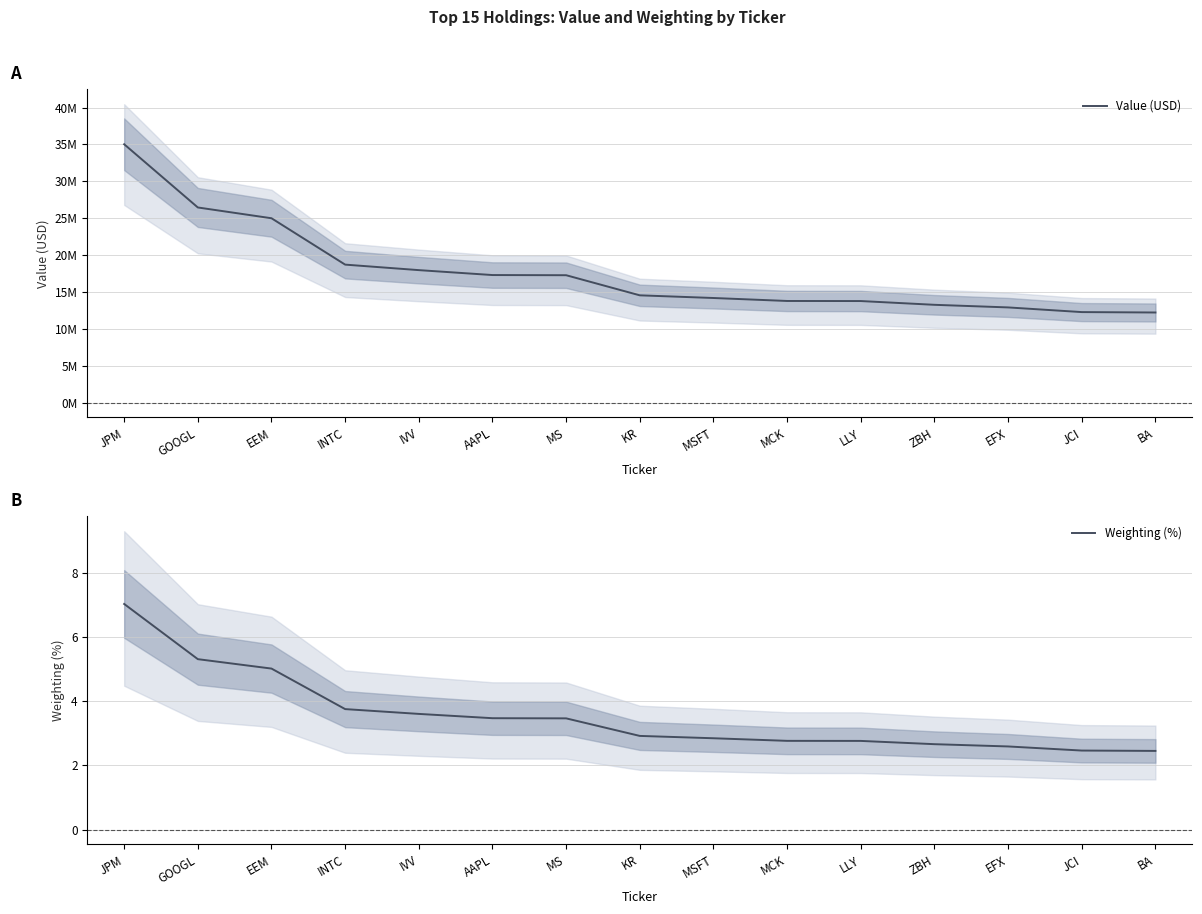

True or false: Weighting (%) and Value (USD) intersect in this chart.

False